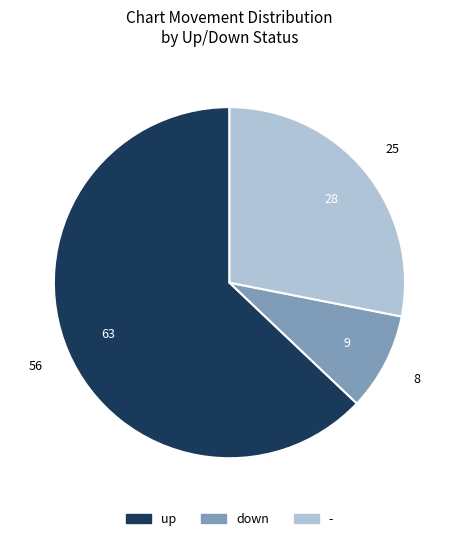

How many segments does this pie chart have?

3